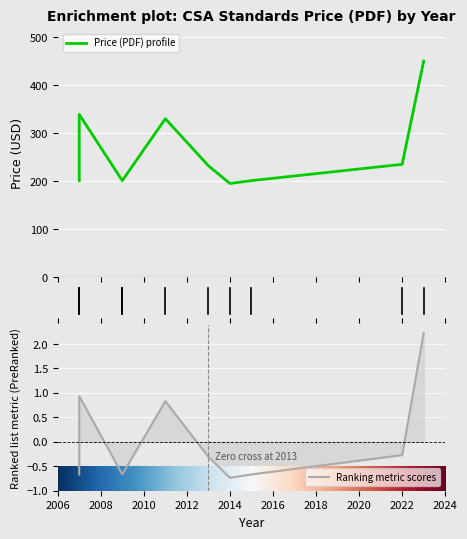

Is this an area chart (filled region under the line)?

No